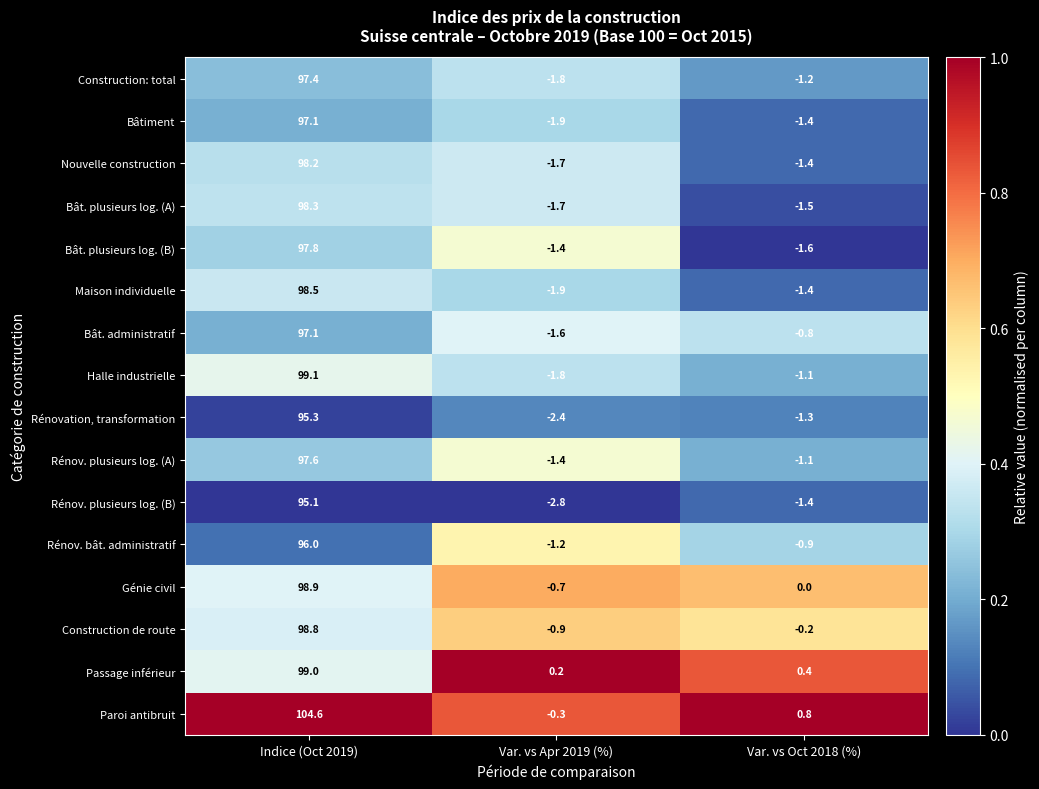

Which category has the highest value across all series?

Indice (Oct 2019)